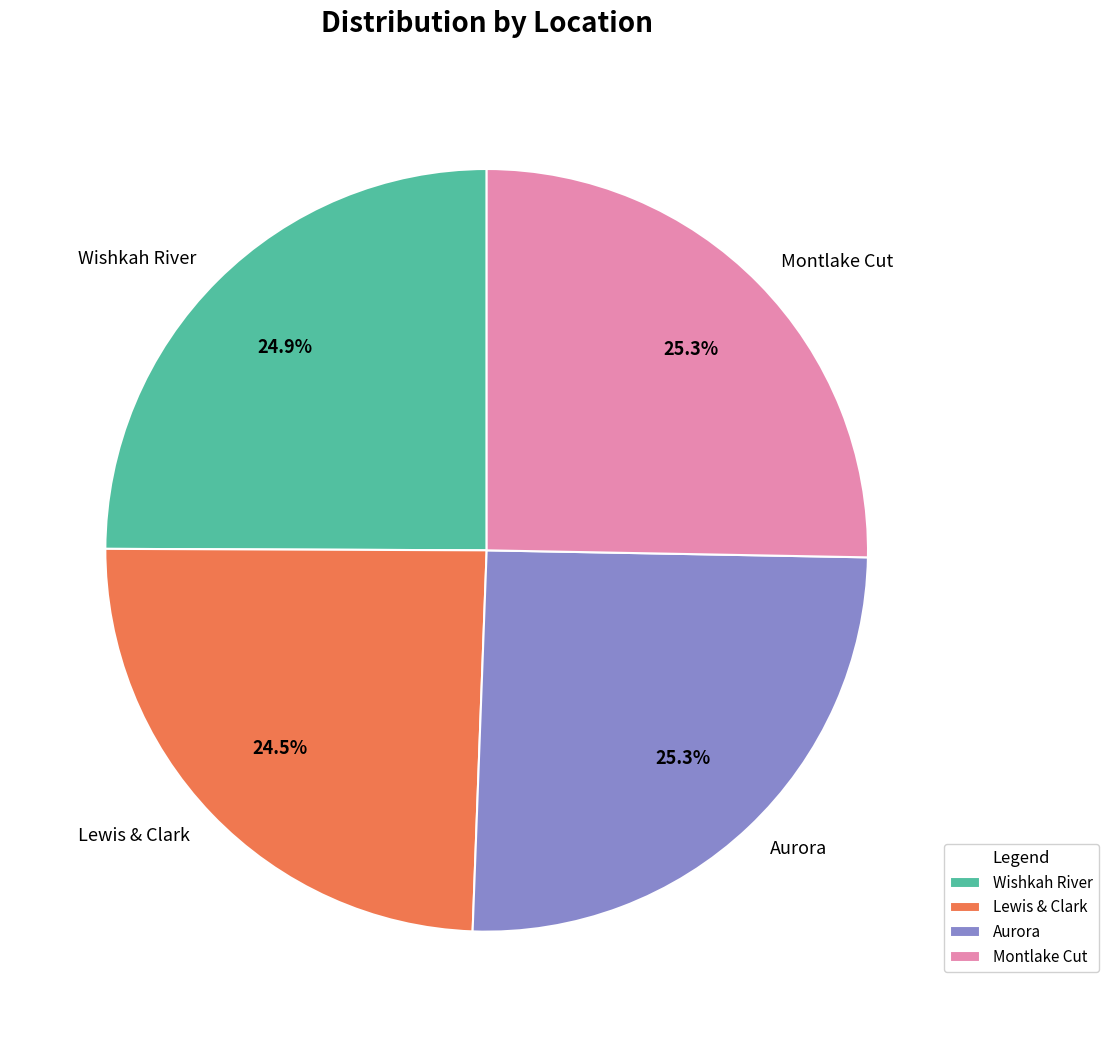

Is it true that Aurora is 30% of the pie?

False